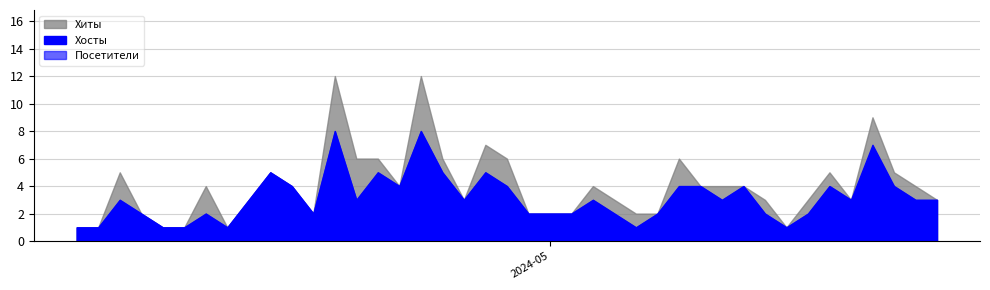

At which category is the sum across all series the highest?

2024-04-25